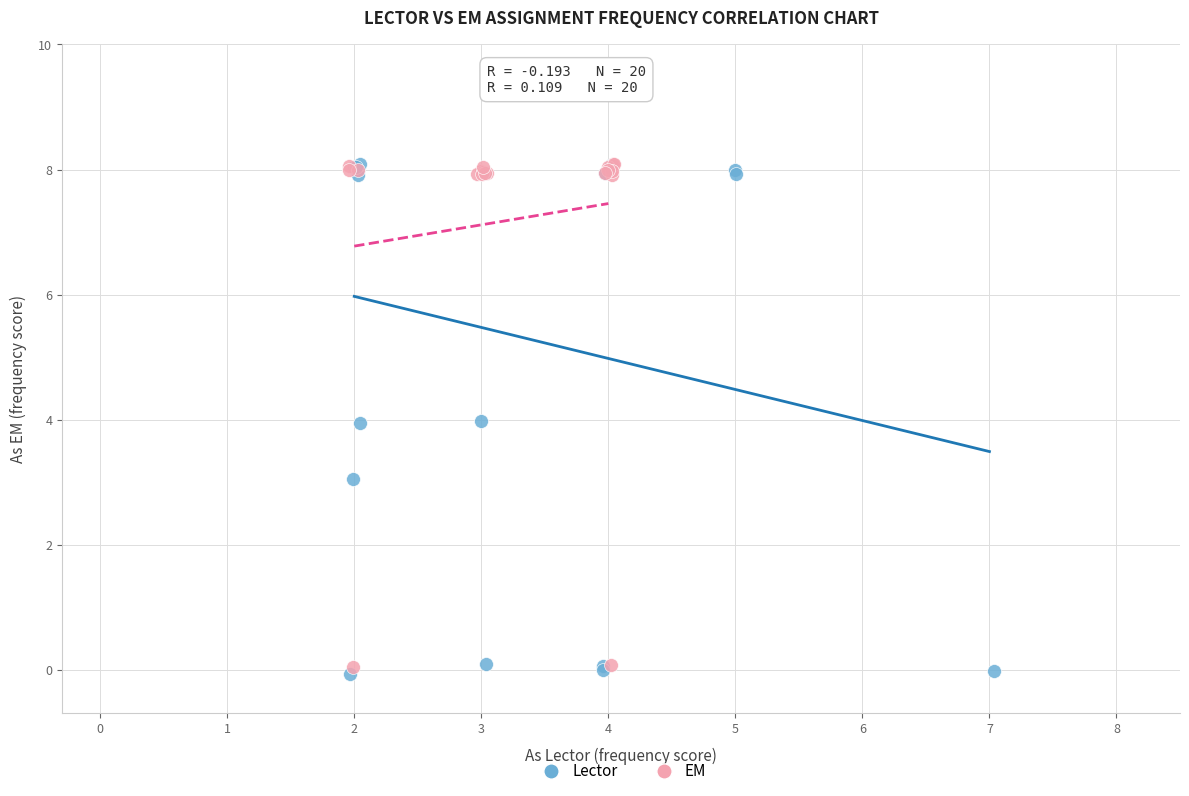

Which series reaches the minimum Y coordinate?

Lector